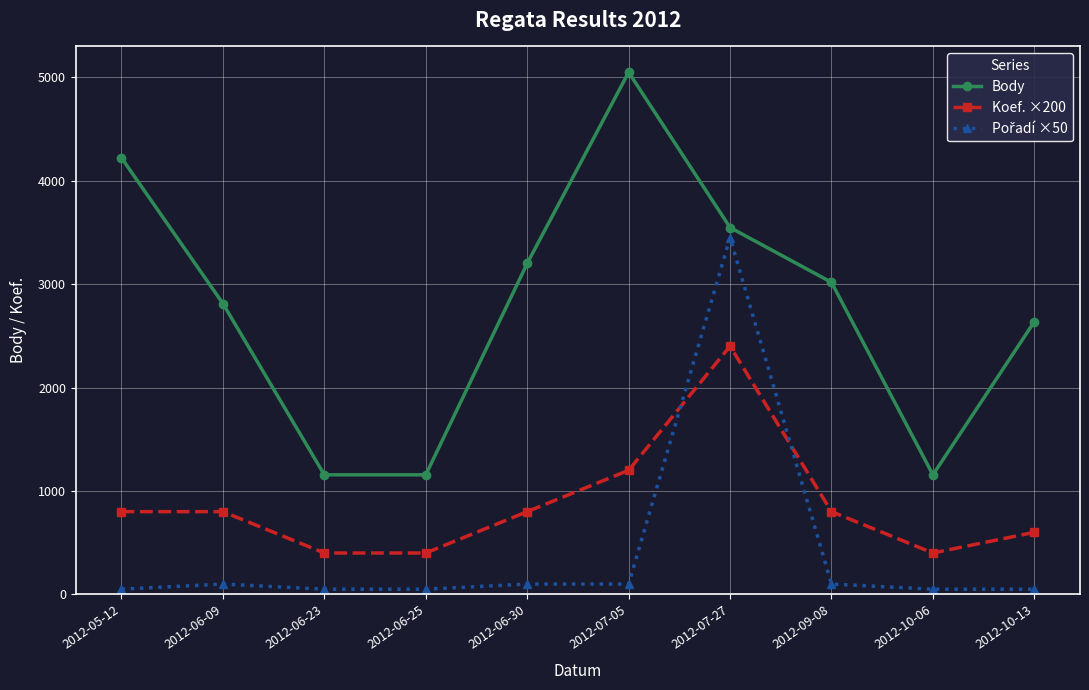

The value of Body at 2012-10-13 is 2637. True or false?

True